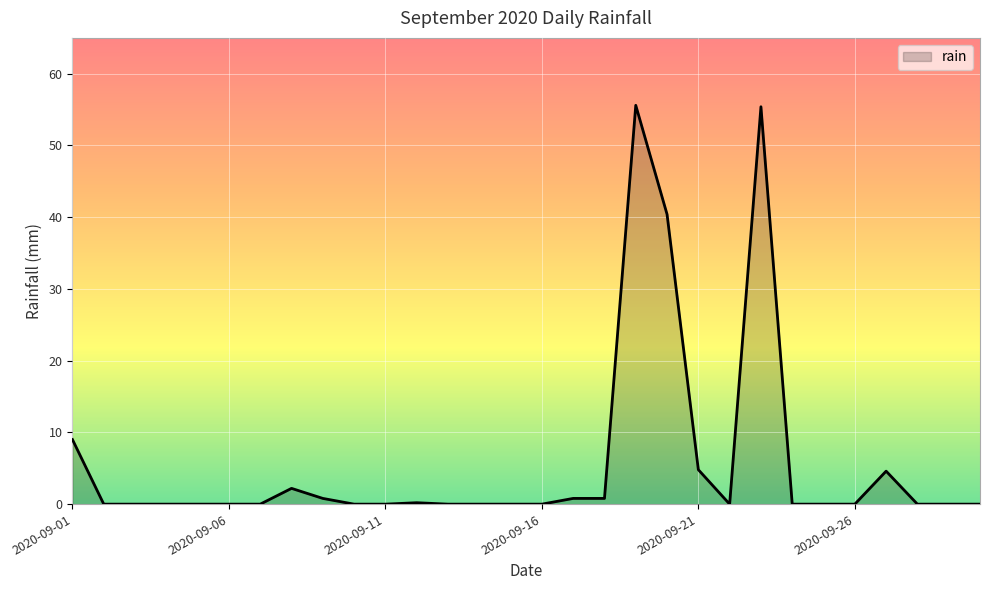

What is the average value?

5.8